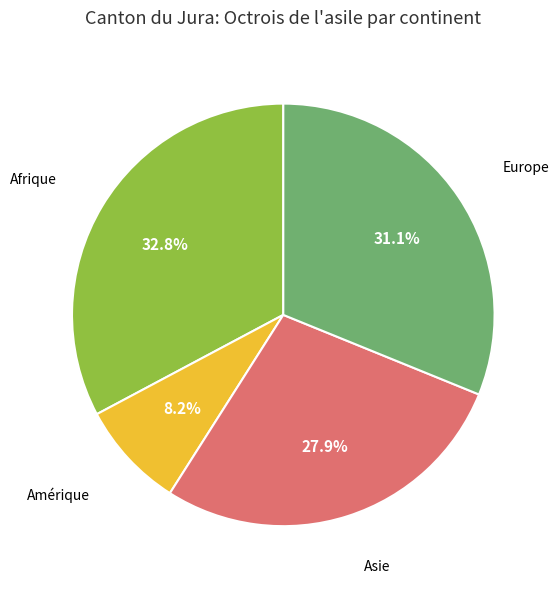

Is there any slice that represents more than half of the pie?

No